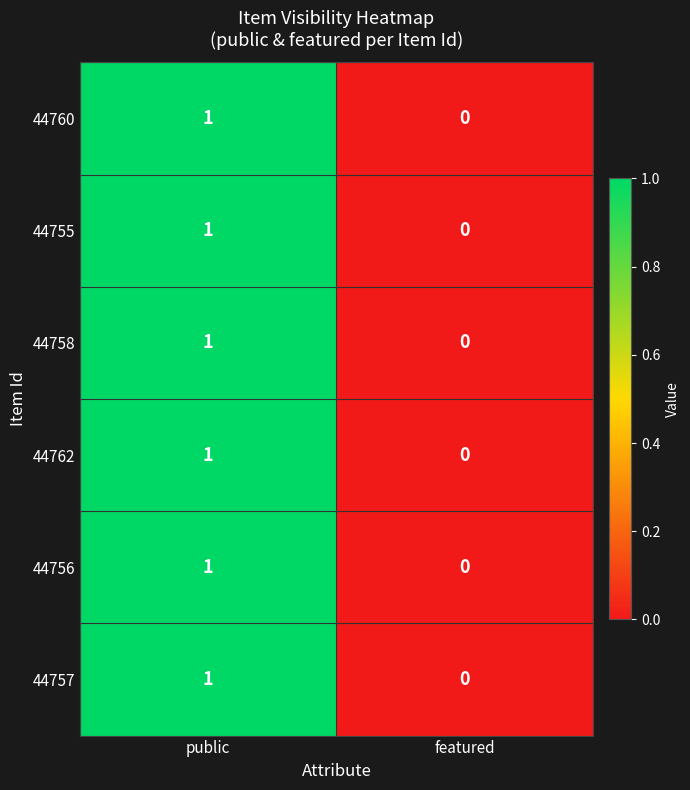

At which category is the sum across all series the highest?

public